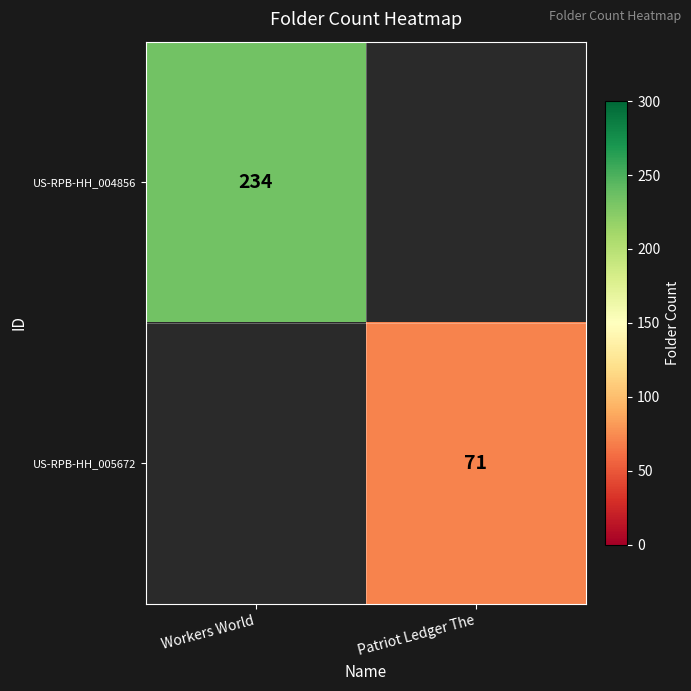

Is it true that US-RPB-HH_004856 equals 234 at Workers World?

True